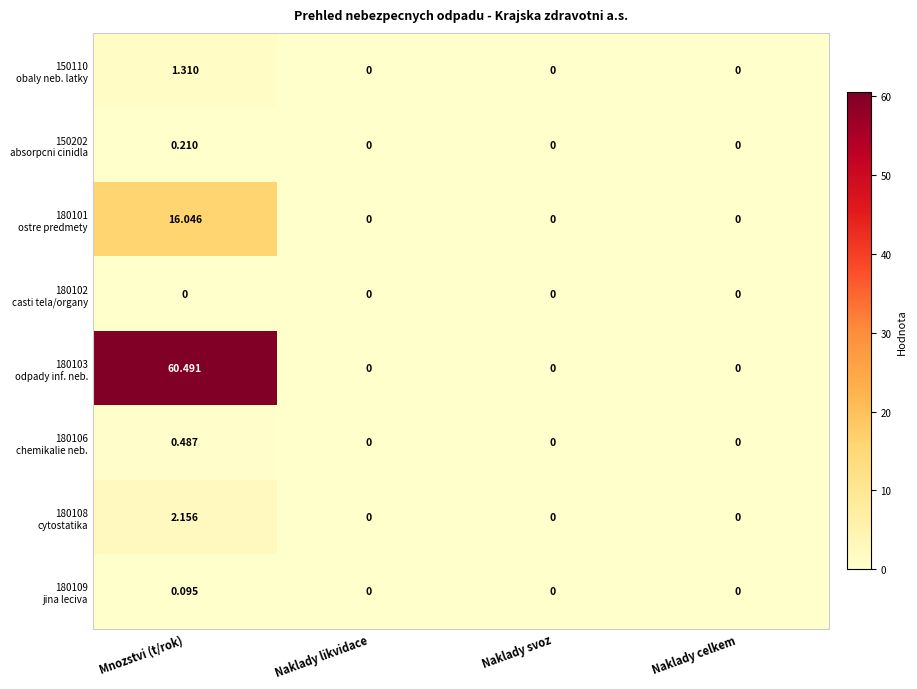

At which category is the sum across all series the highest?

Mnozstvi (t/rok)